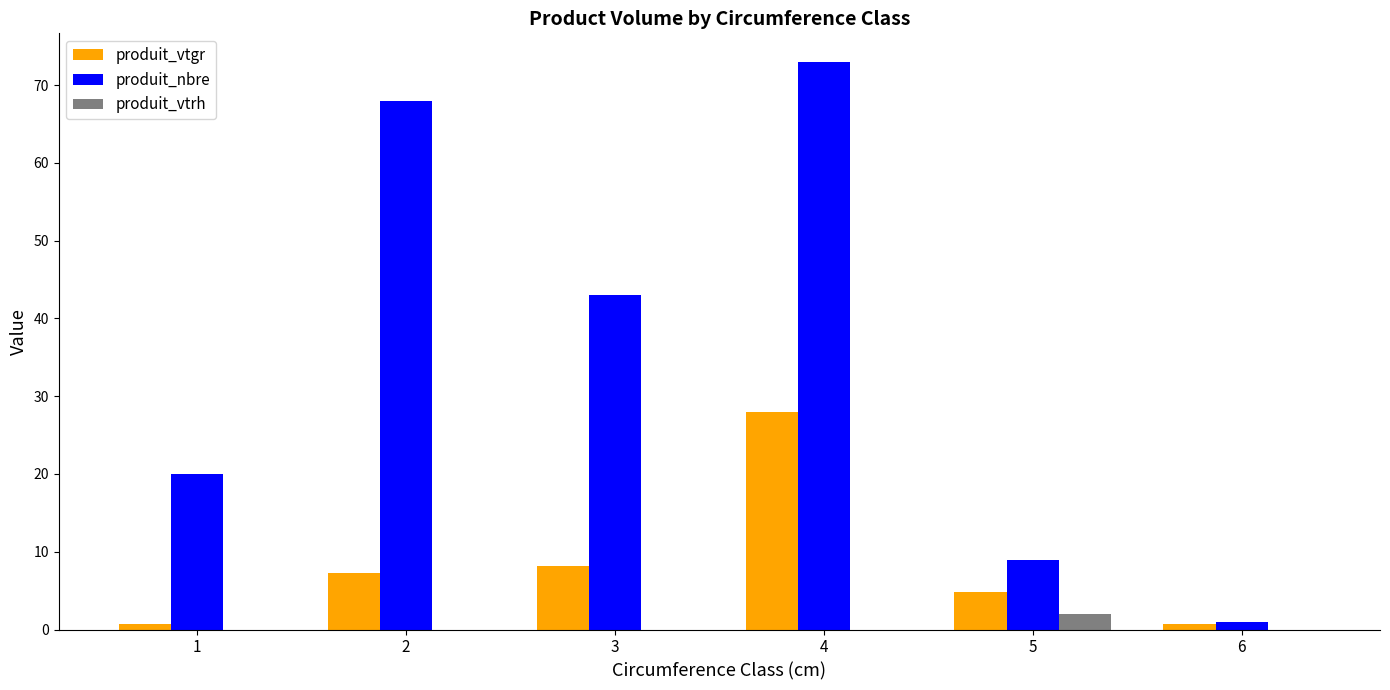

At which category does the chart reach its peak across all series?

4